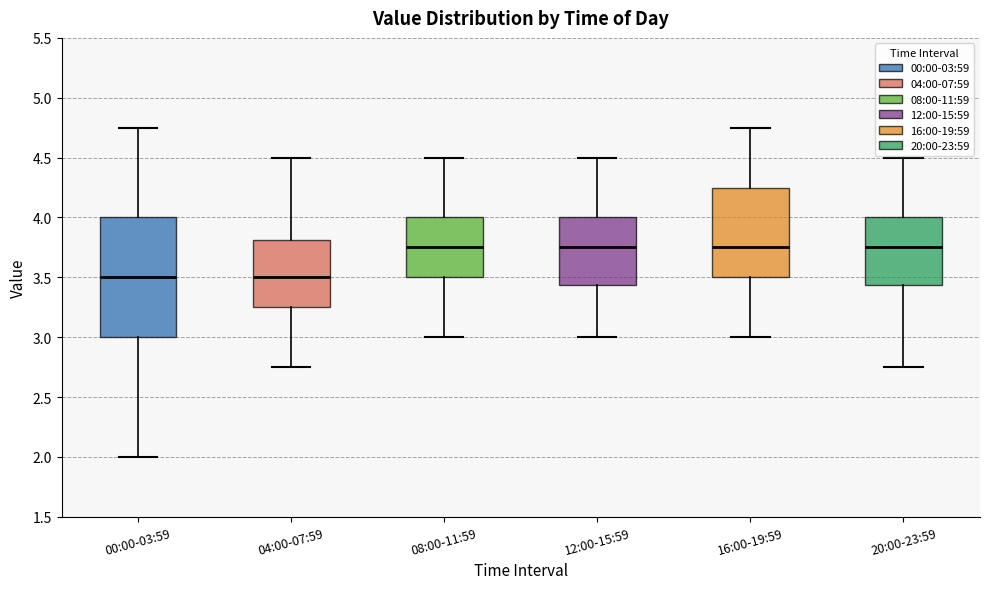

Reading left to right, transcribe this box plot: for each box, give where its median line is, the range the box spans, and where its two whiskers end, as read against the y-axis. The values are not printed on the chart, so give them approximately, as read against the axis.

00:00-03:59: median 3.50, box 3.00 to 4.00, whiskers 2.00 to 4.75
04:00-07:59: median 3.50, box 3.25 to 3.80, whiskers 2.75 to 4.50
08:00-11:59: median 3.75, box 3.50 to 4.00, whiskers 3.00 to 4.50
12:00-15:59: median 3.75, box 3.45 to 4.00, whiskers 3.00 to 4.50
16:00-19:59: median 3.75, box 3.50 to 4.25, whiskers 3.00 to 4.75
20:00-23:59: median 3.75, box 3.45 to 4.00, whiskers 2.75 to 4.50